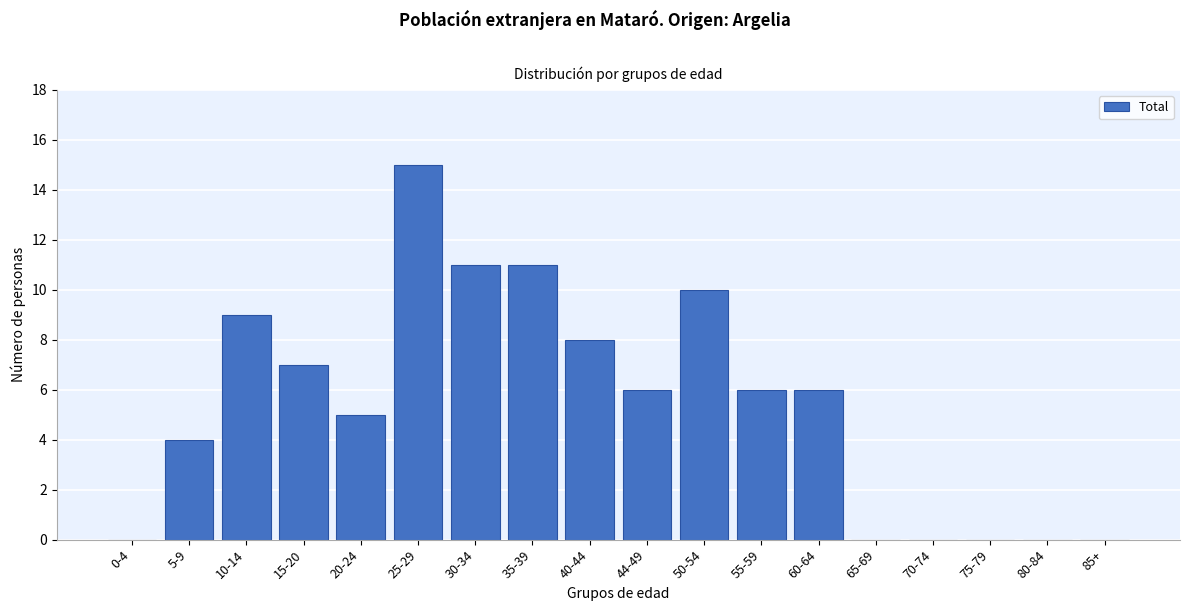

Reading left to right, list all the values displayed in this chart.

0-4=0	5-9=4	10-14=9	15-20=7	20-24=5	25-29=15	30-34=11	35-39=11	40-44=8	44-49=6	50-54=10	55-59=6	60-64=6	65-69=0	70-74=0	75-79=0	80-84=0	85+=0